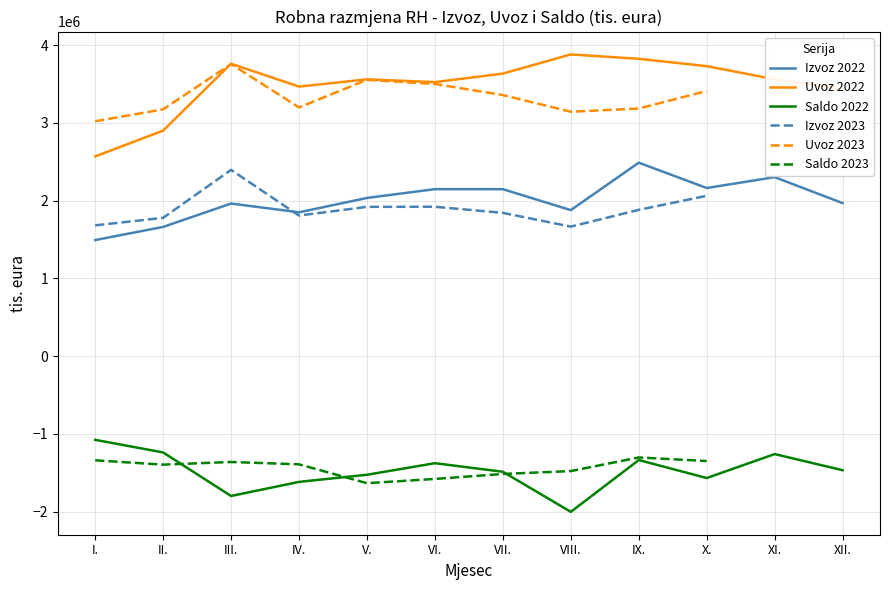

At how many categories does at least one series exceed -28558?

12